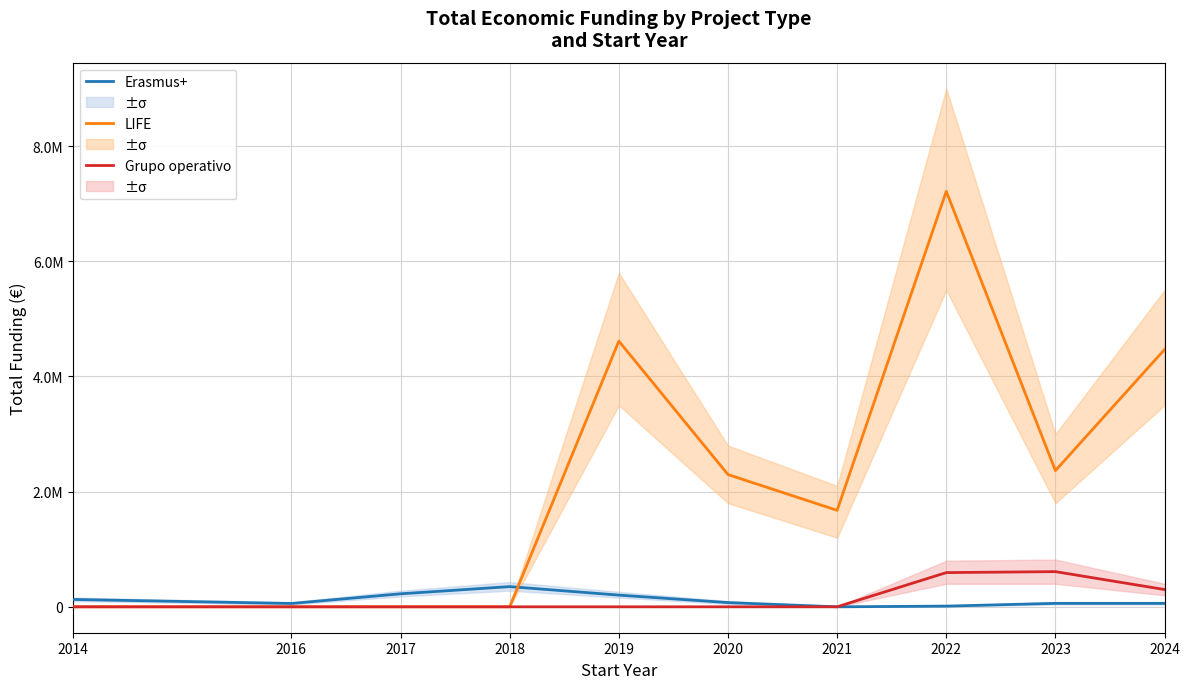

The value of Grupo operativo at 2020 is 0. True or false?

True